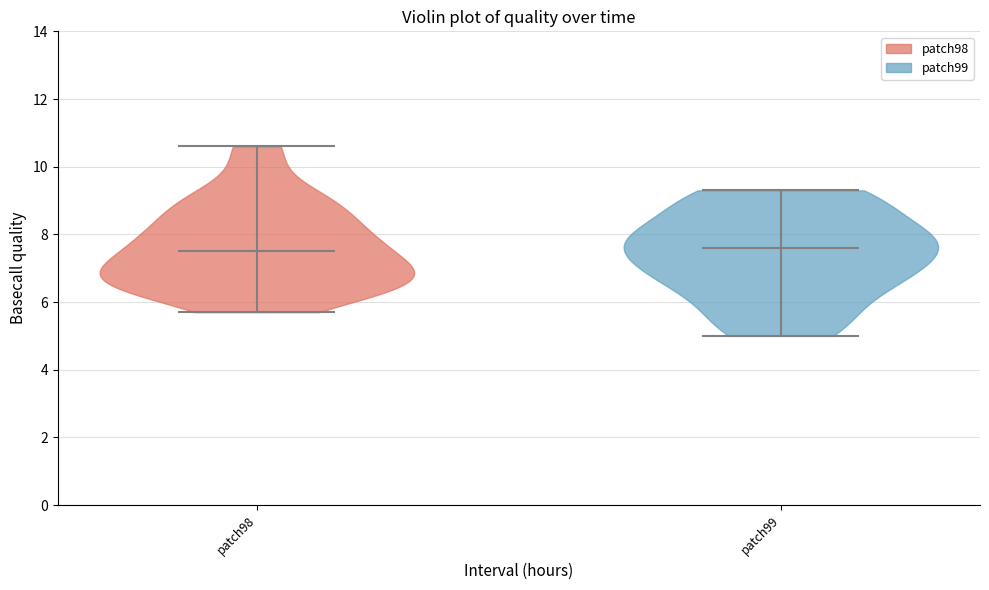

Reading left to right, read every violin against the y-axis: where its median line is, and the lowest and highest points it reaches. The values are not printed on the chart, so give them approximately, as read against the axis.

patch98: median line 7.6, lowest point 5.8, highest point 10.6
patch99: median line 7.6, lowest point 5.0, highest point 9.4